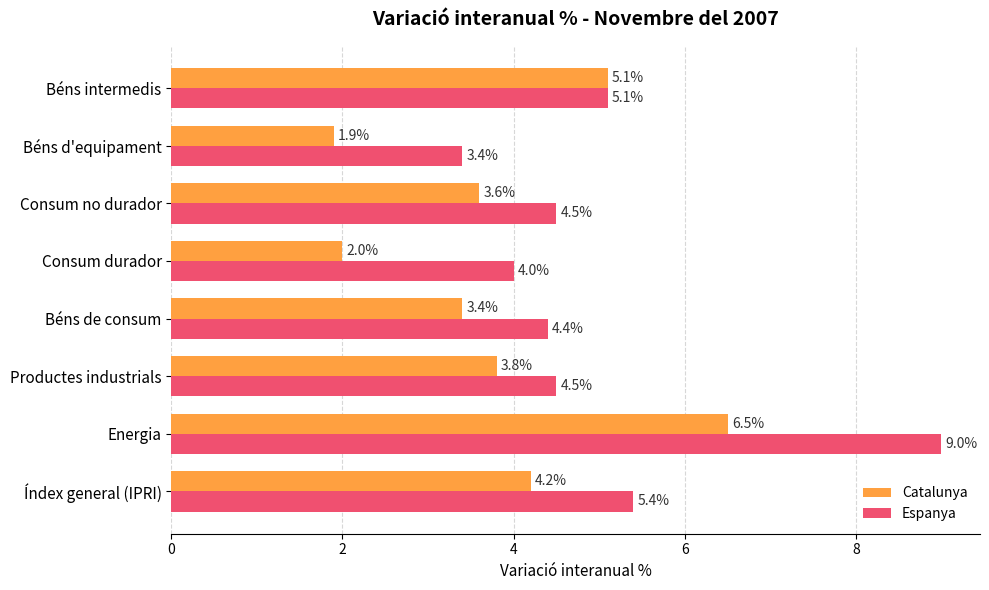

Which series has the largest range (max minus min)?

Espanya